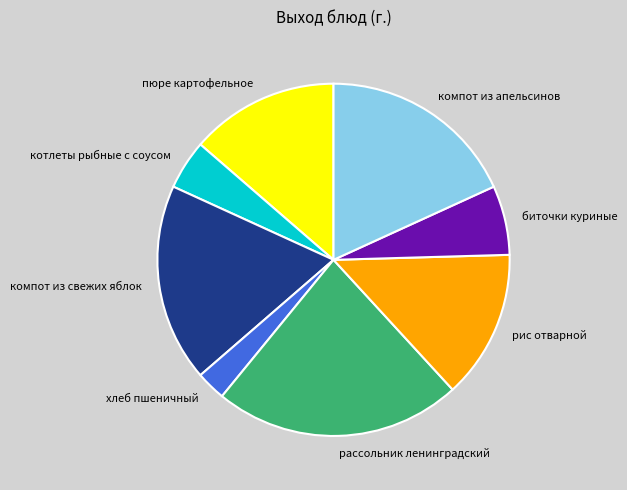

Do биточки куриные and компот из свежих яблок together represent more than half of the pie?

No